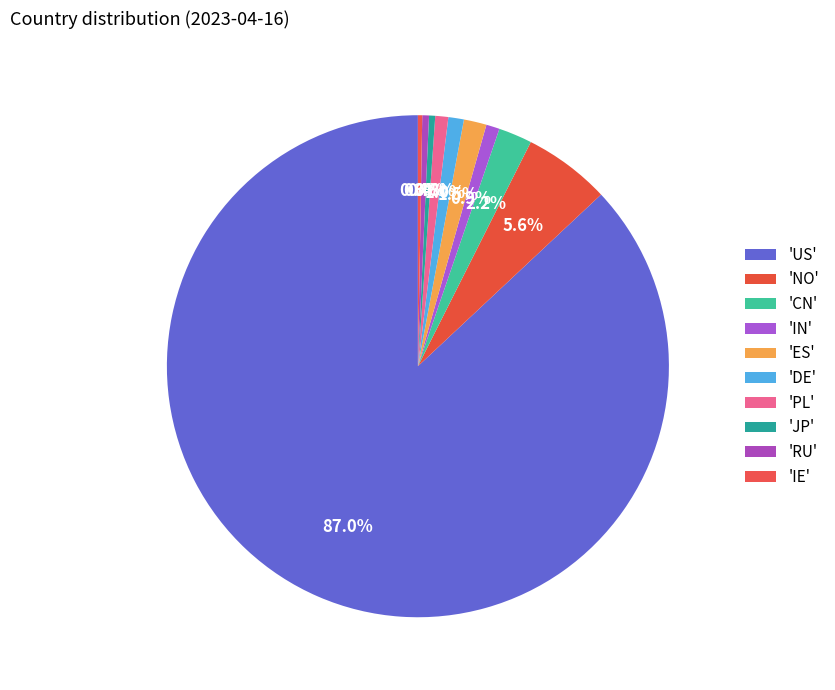

What is the smallest slice in the pie chart?

IE